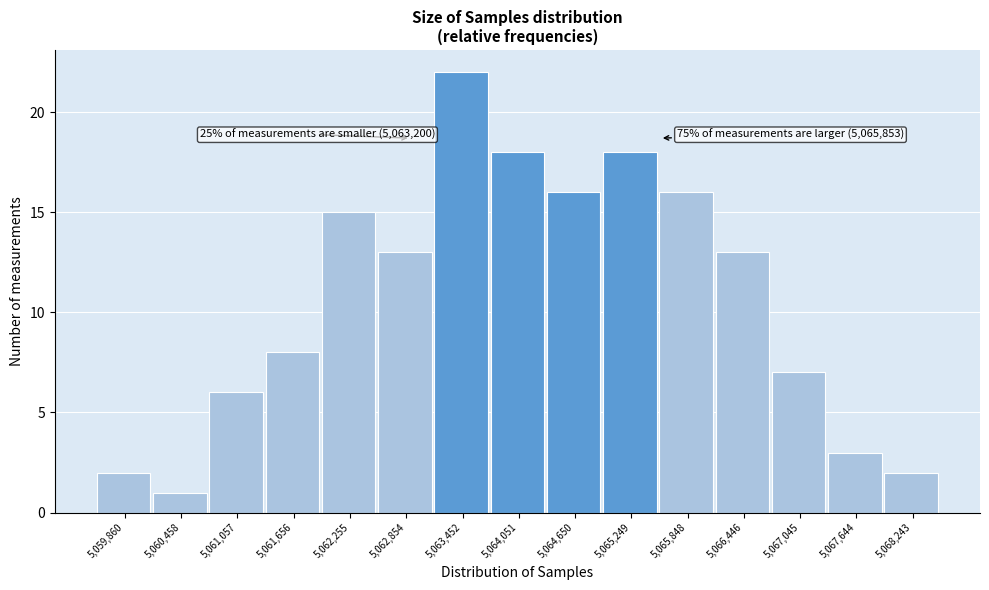

Reading left to right, extract all data points from this chart.

5,059,860=2	5,060,458=1	5,061,057=6	5,061,656=8	5,062,255=15	5,062,854=13	5,063,452=22	5,064,051=18	5,064,650=16	5,065,249=18	5,065,848=16	5,066,446=13	5,067,045=7	5,067,644=3	5,068,243=2